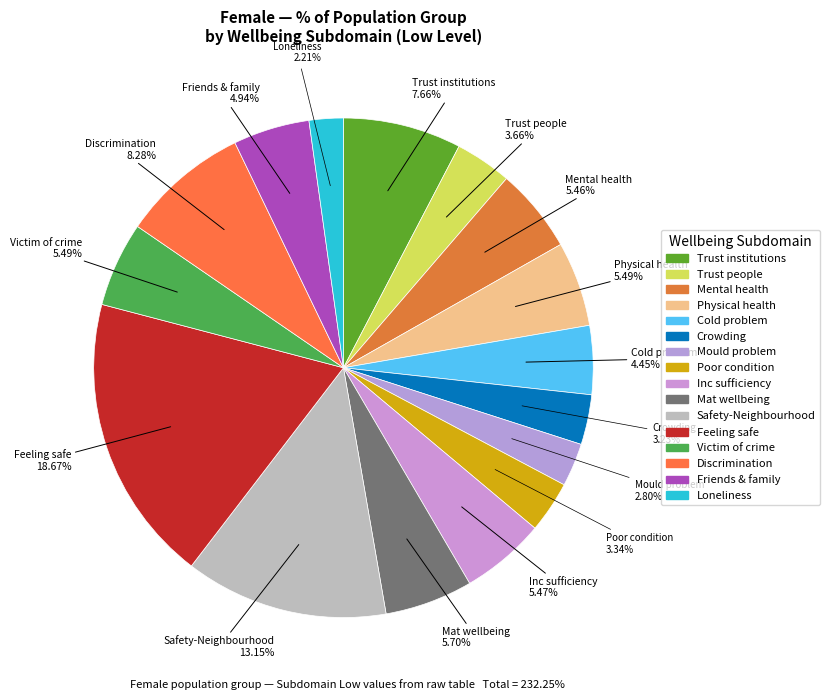

Is there a majority slice in this chart?

No